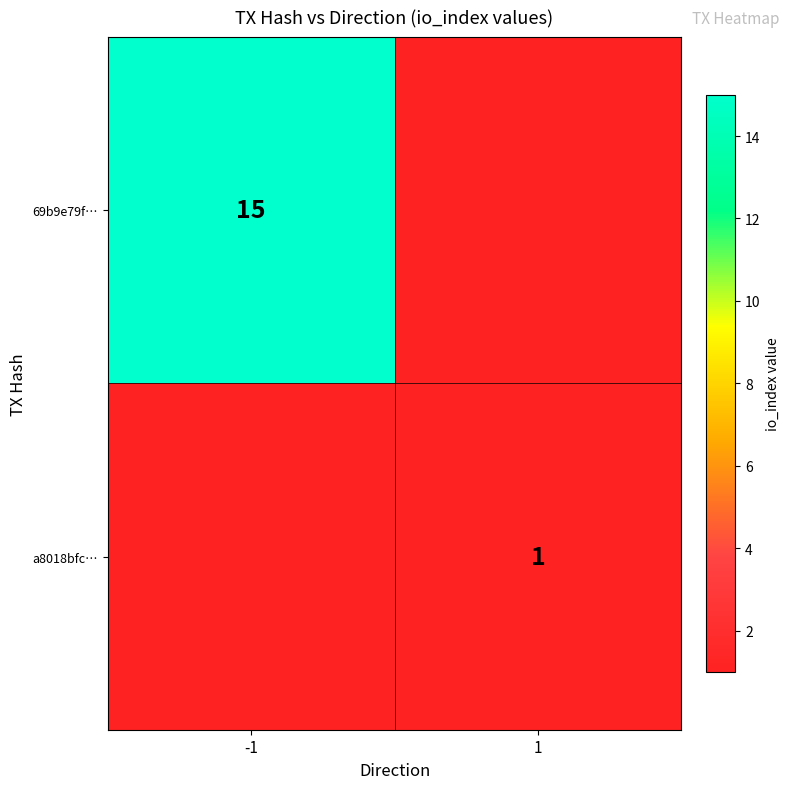

Read the a8018bfc… value at 1.

1